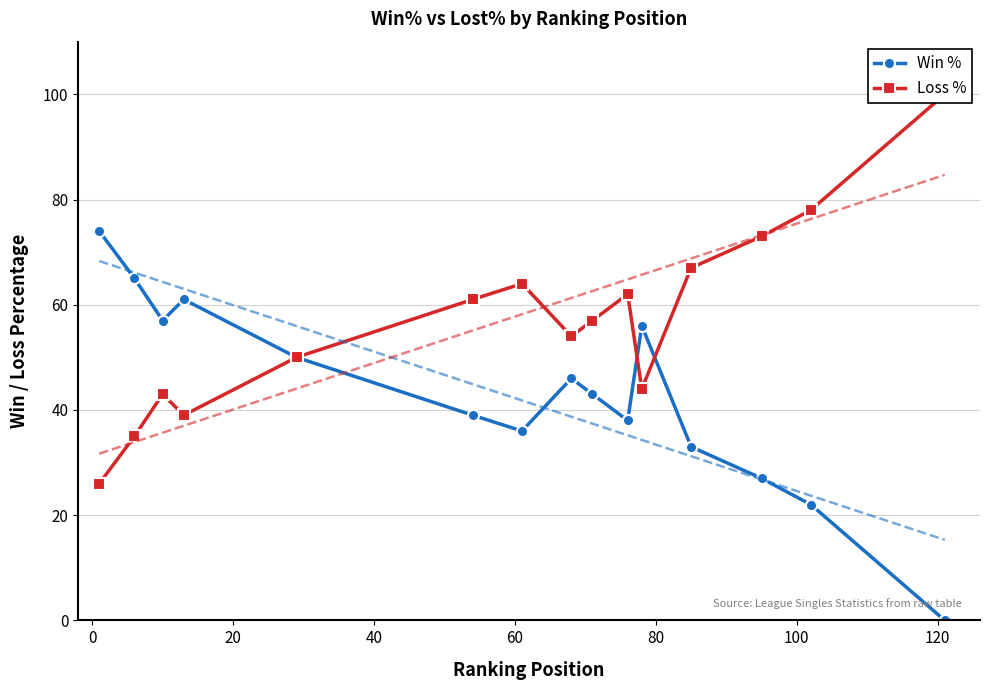

True or false: Win % has more than 2 interior local peaks.

True